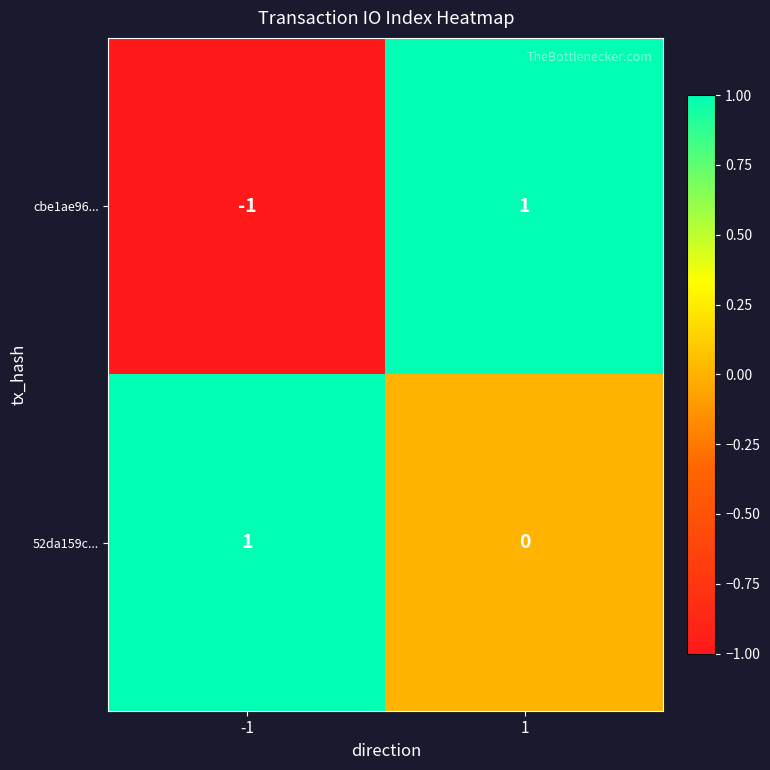

Between -1 and 1, which series saw the biggest shift?

cbe1ae96...